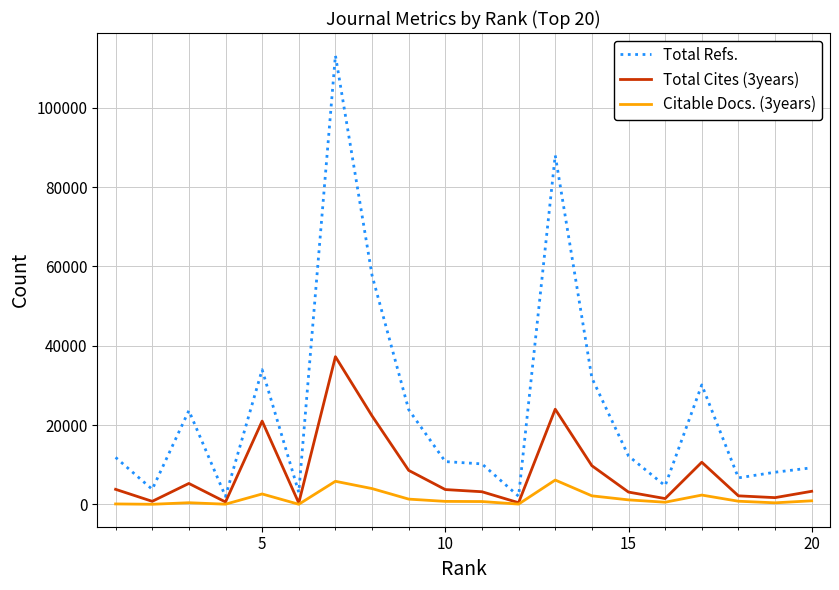

Does the chart display data point markers on the line(s)?

No